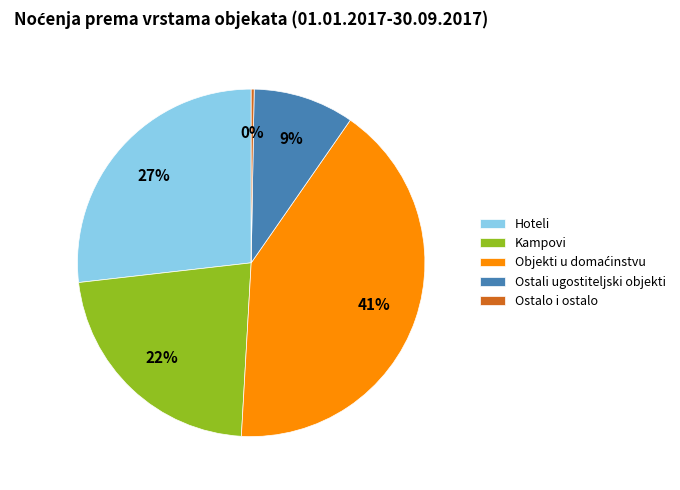

To the nearest percent, what is the average slice percentage?

20%